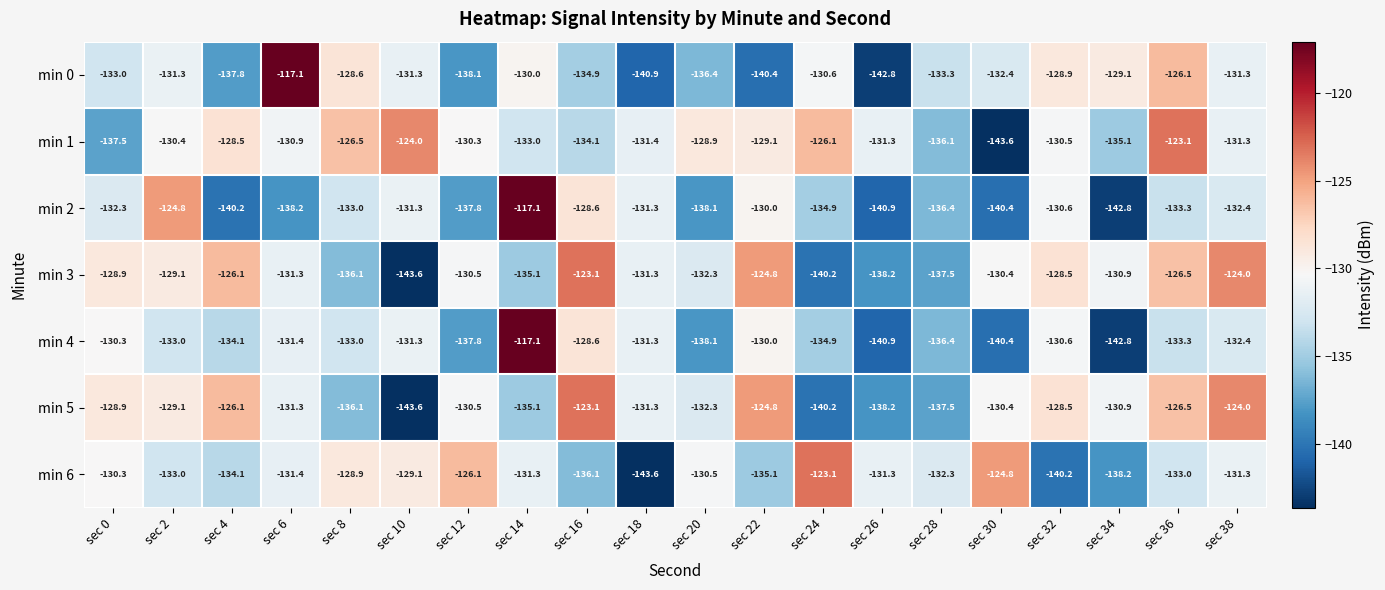

What is the difference between the min 2 values at sec 8 and sec 12?

4.8